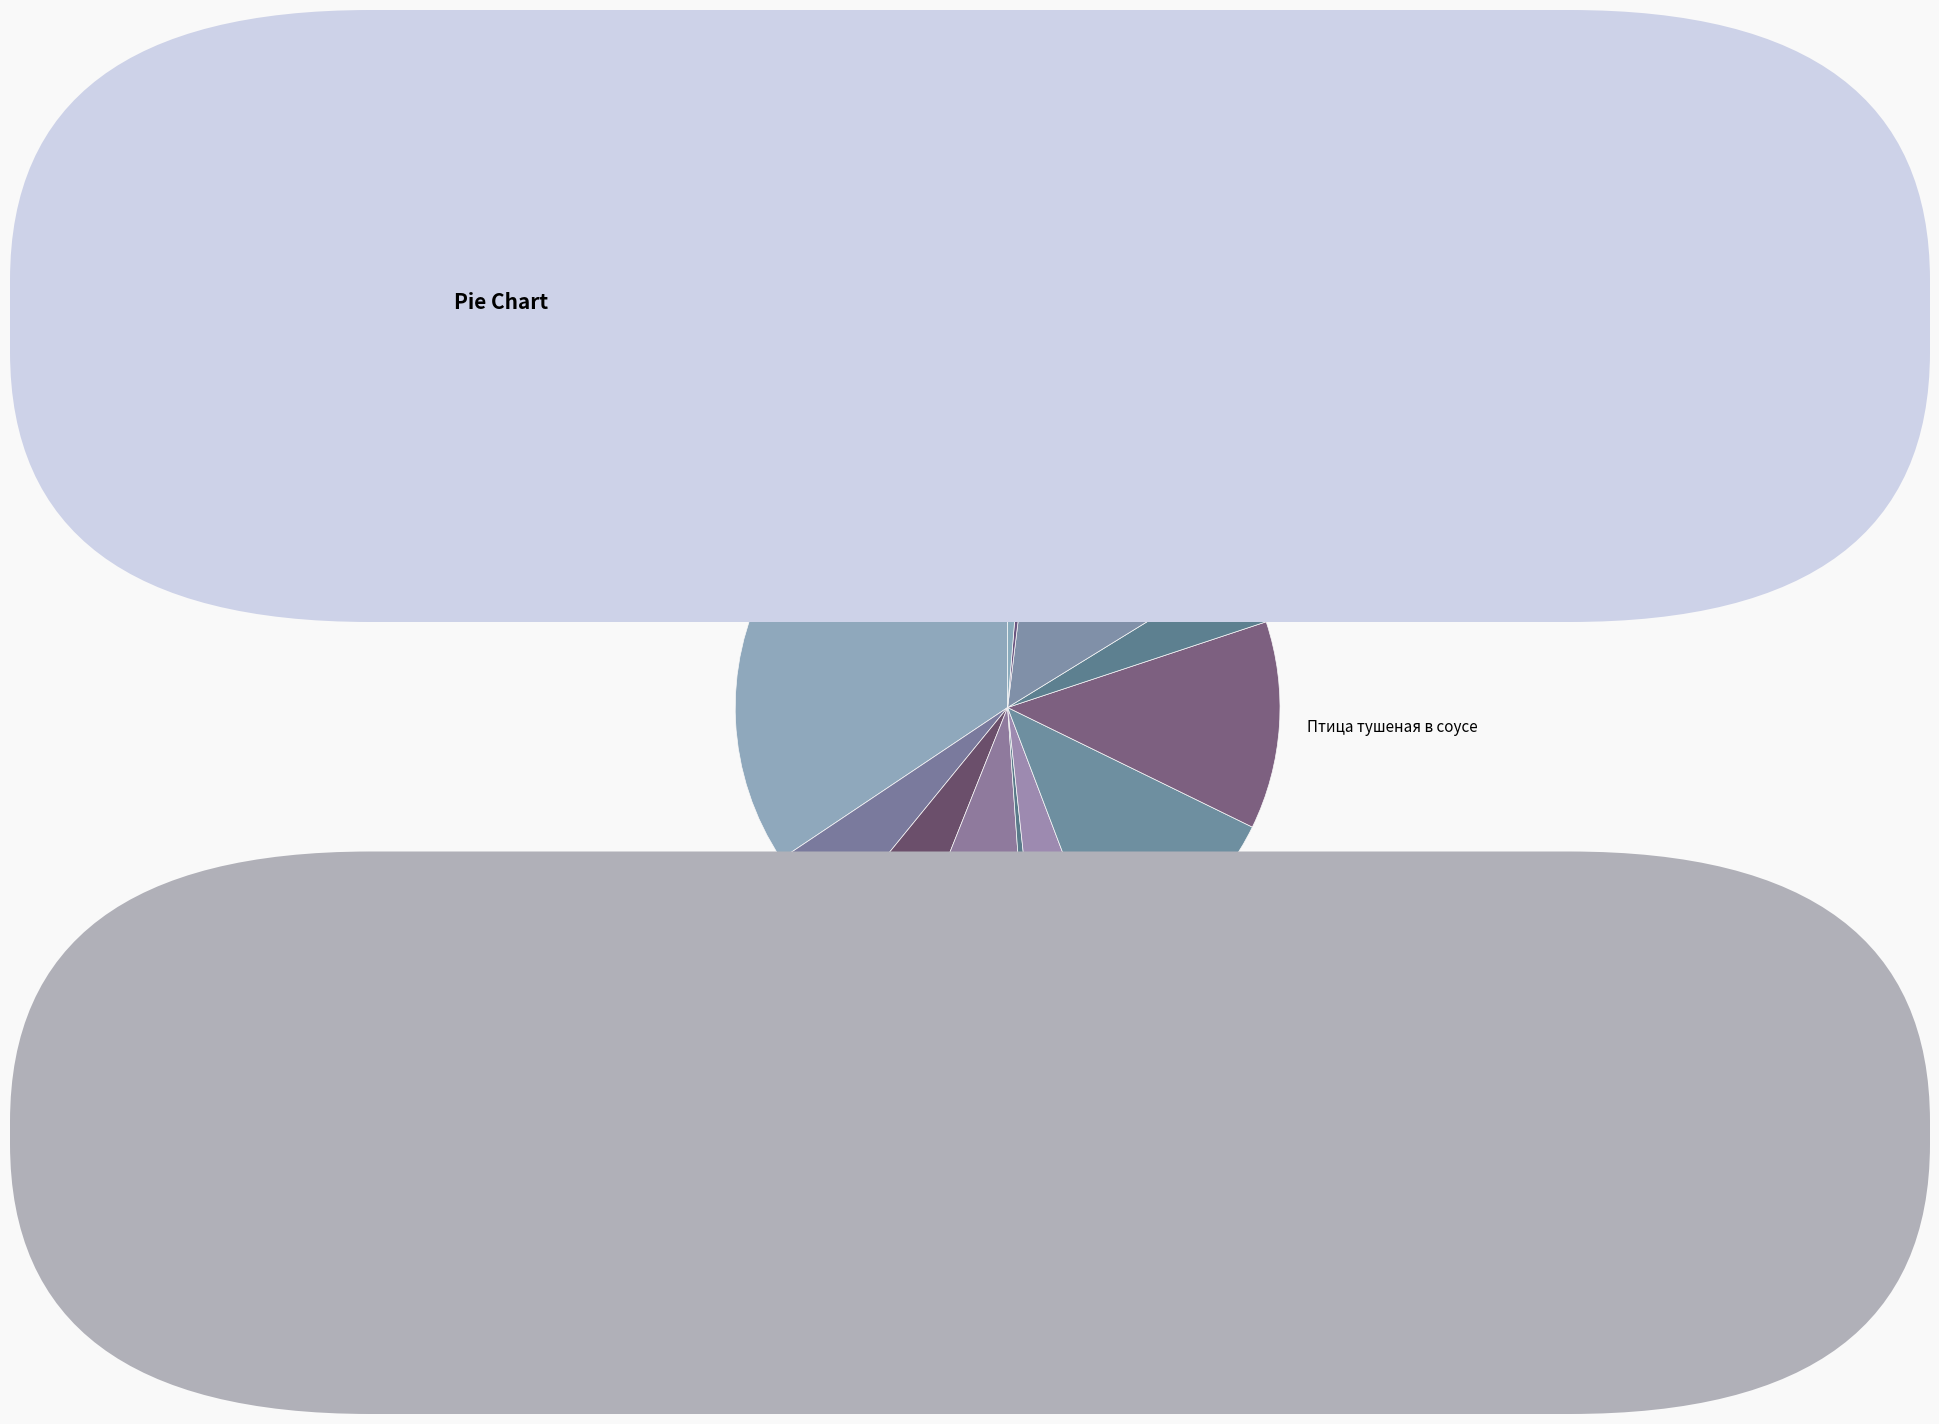

Is there any slice that represents more than half of the pie?

No